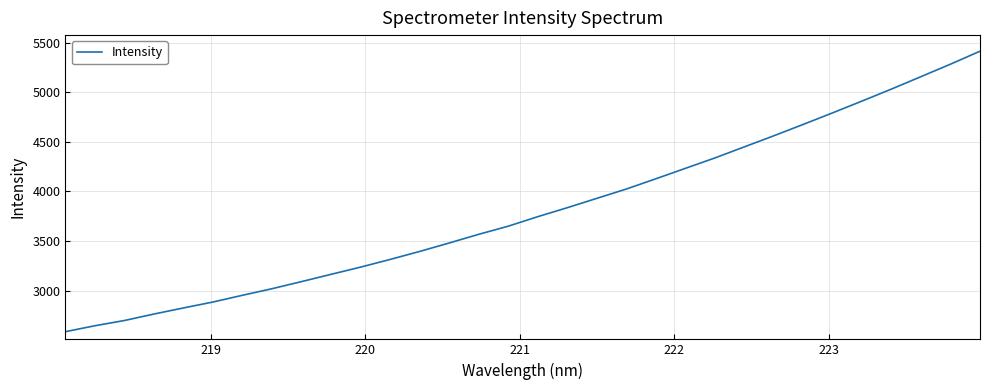

What is the minimum value shown in the chart?

2585.2